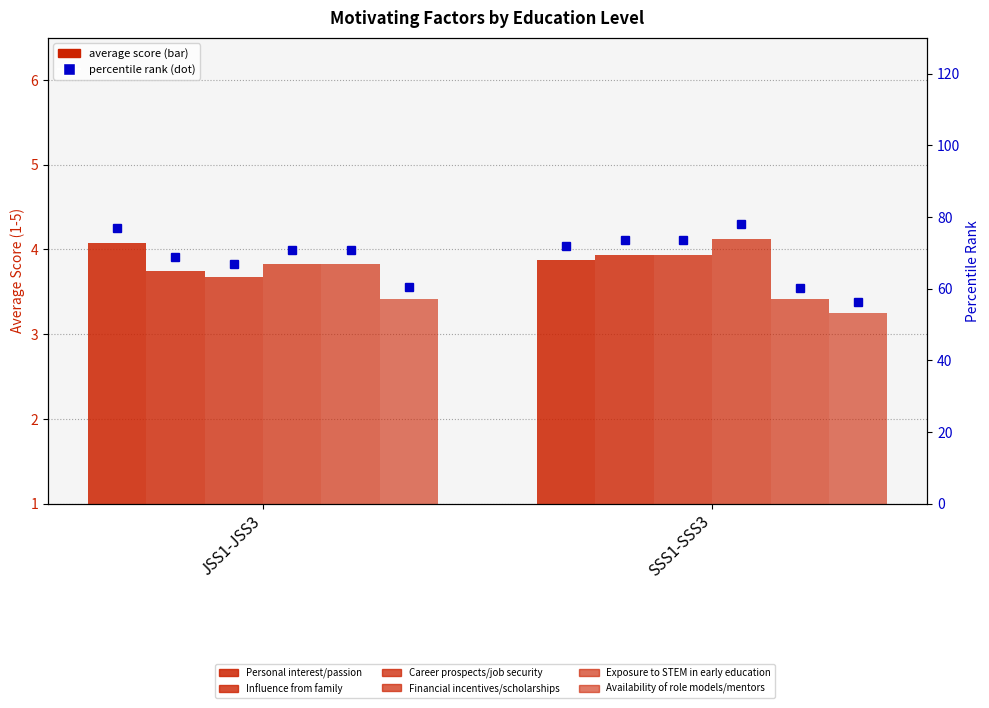

The Exposure to STEM in early education series shows 3.4 at SSS1-SSS3. True or false?

True